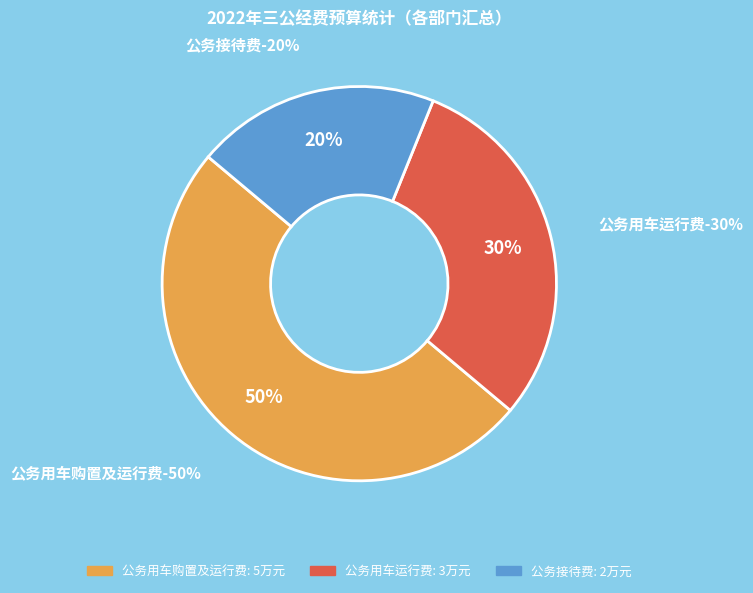

Rank the categories by value from lowest to highest.

公务接待费, 公务用车运行费, 公务用车购置及运行费